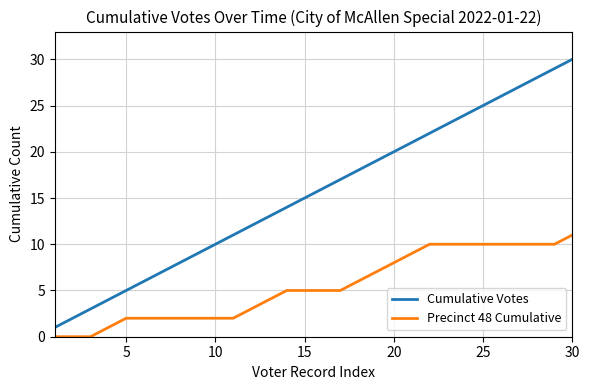

Rank the series by their average value, from highest to lowest.

Cumulative Votes, Precinct 48 Cumulative